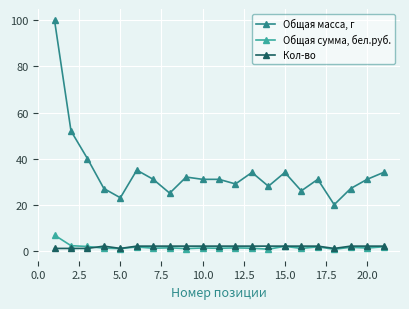

What are all the series names shown in the legend?

Общая масса, г, Общая сумма, бел.руб., Кол-во